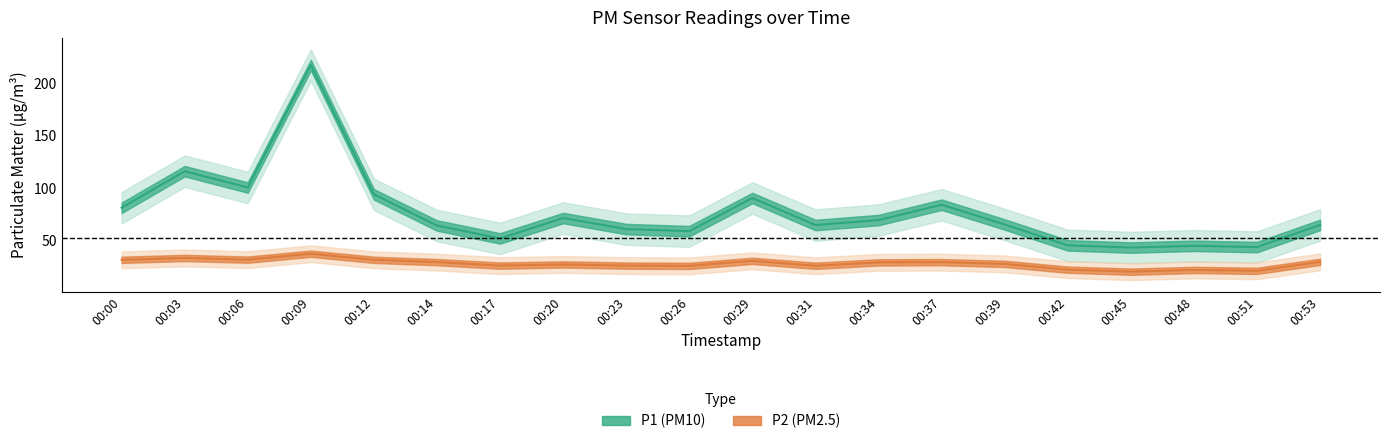

Is it true that P2 equals 13.7 at 00:51?

False